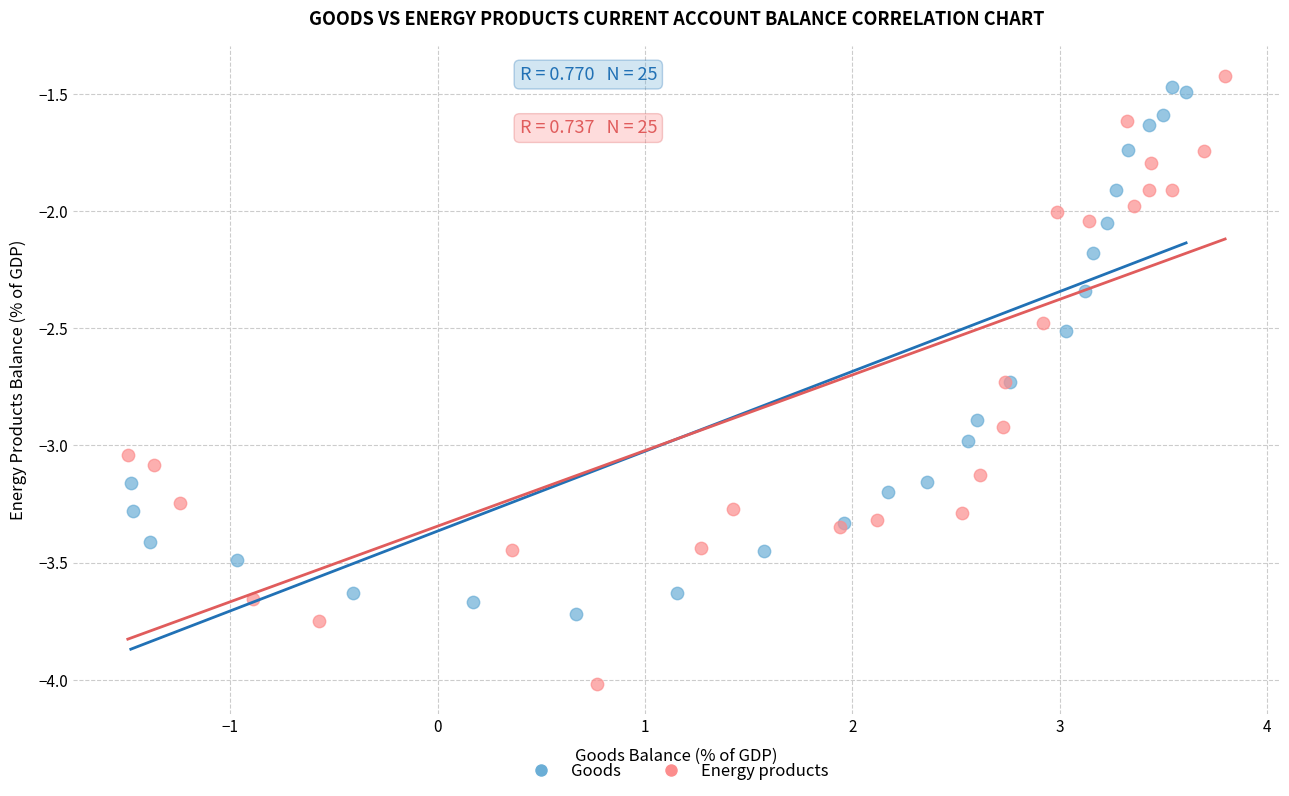

Which series contains the lowest Y value?

Energy products